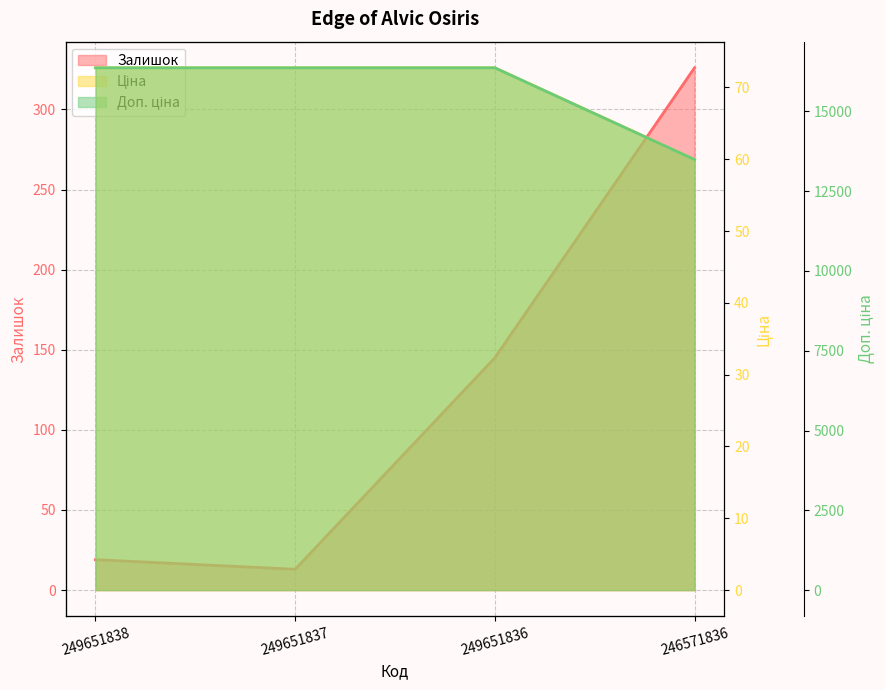

What is the value of the Залишок point at the 1st from the left?

19.0